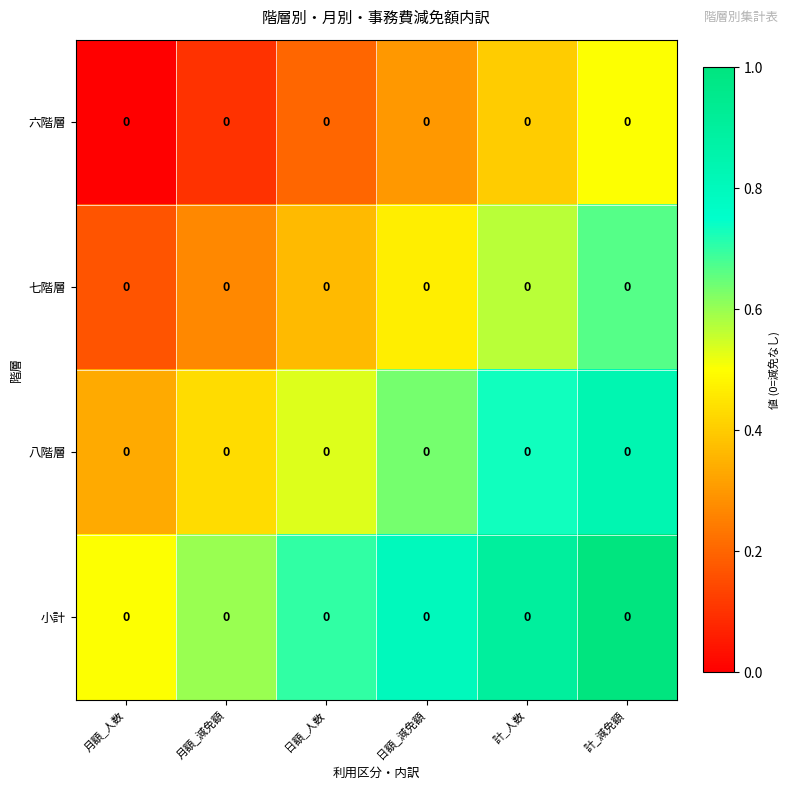

The row_0 series shows 0.1 at 月額_減免額. True or false?

False